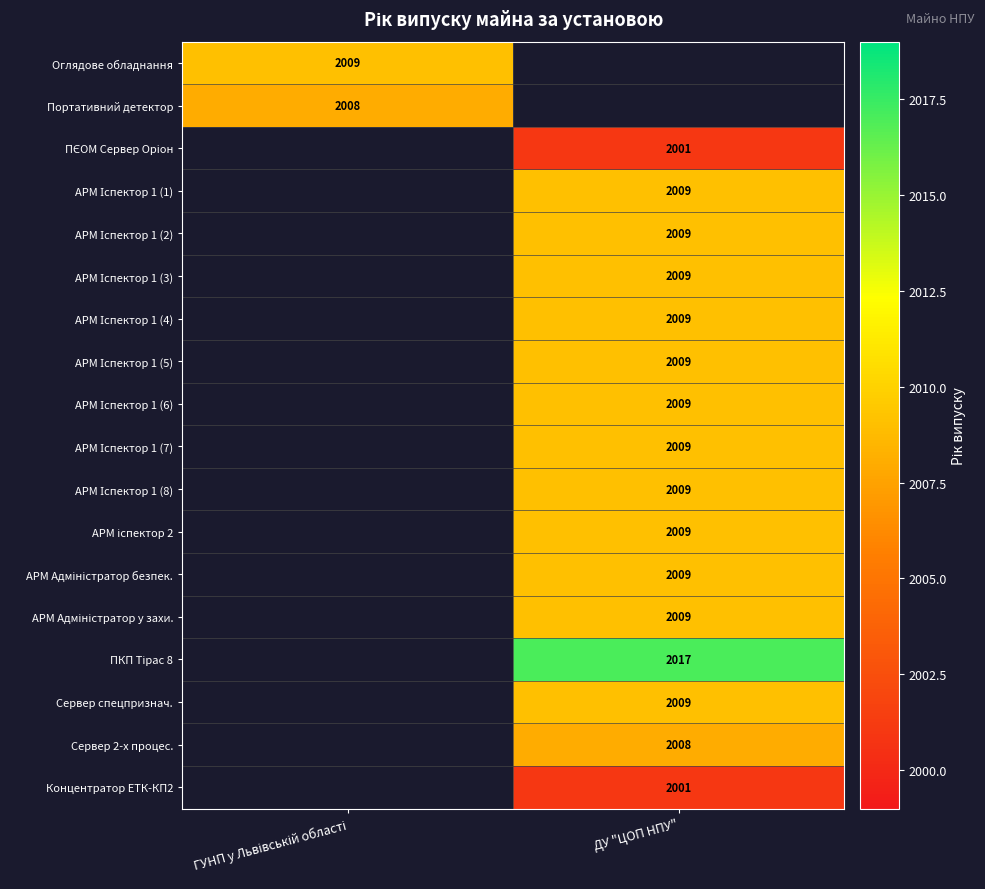

The value of Сервер 2-х процес. at ДУ "ЦОП НПУ" is 2008. True or false?

True